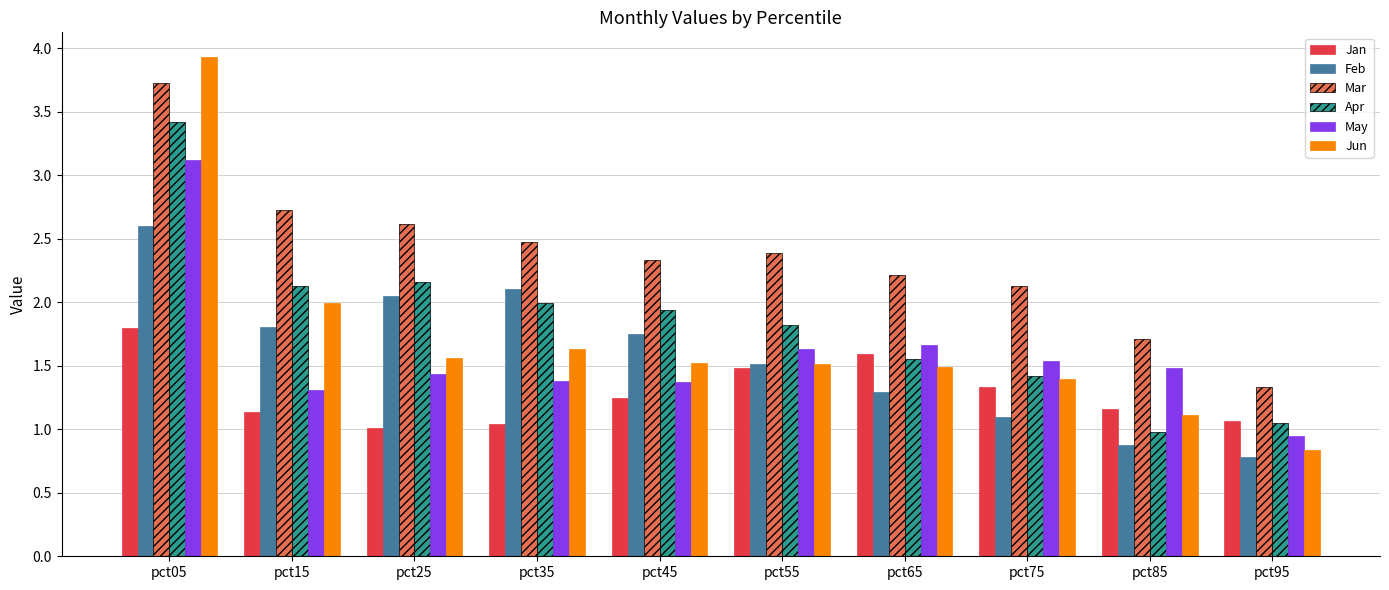

What are all the series names shown in the legend?

Jan, Feb, Mar, Apr, May, Jun